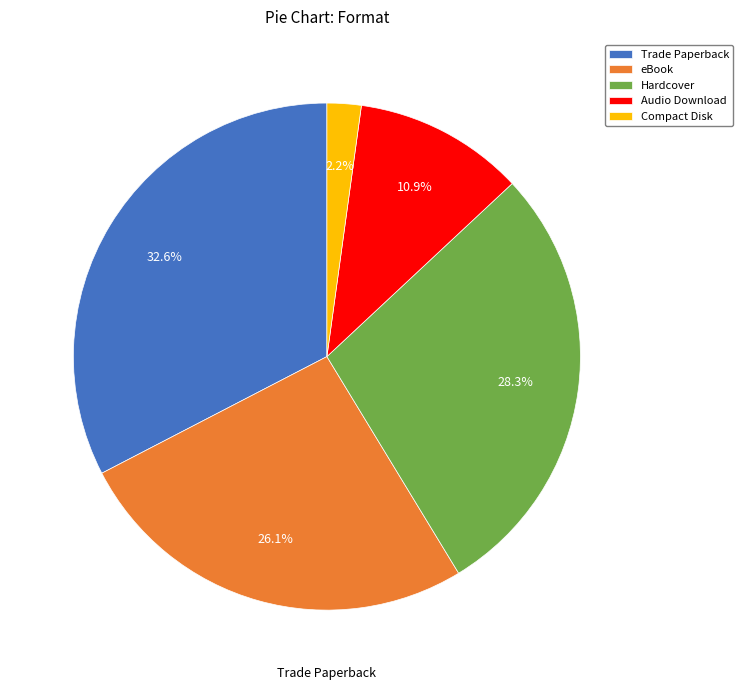

Which slice is the smallest?

Compact Disk